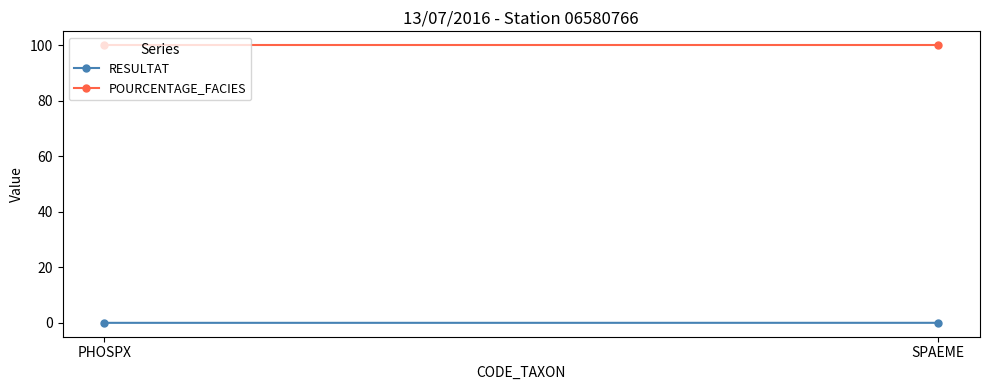

List the series in order of their overall mean, highest first.

POURCENTAGE_FACIES, RESULTAT